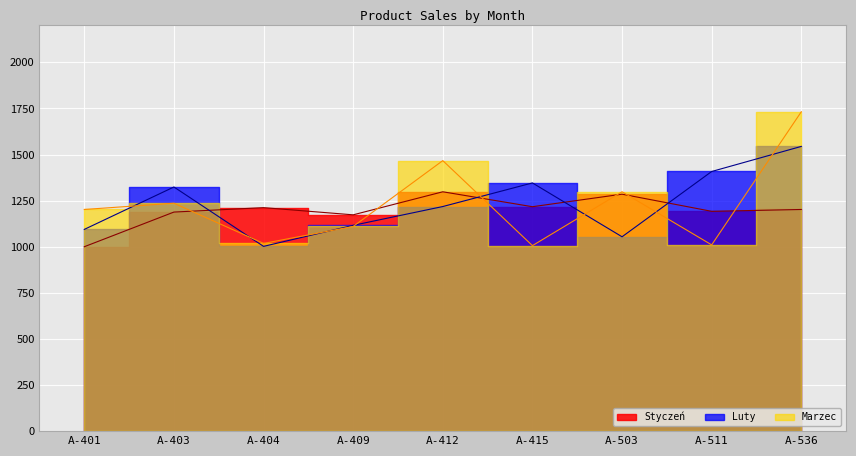

Between A-403 and A-503, which series saw the biggest shift?

Luty